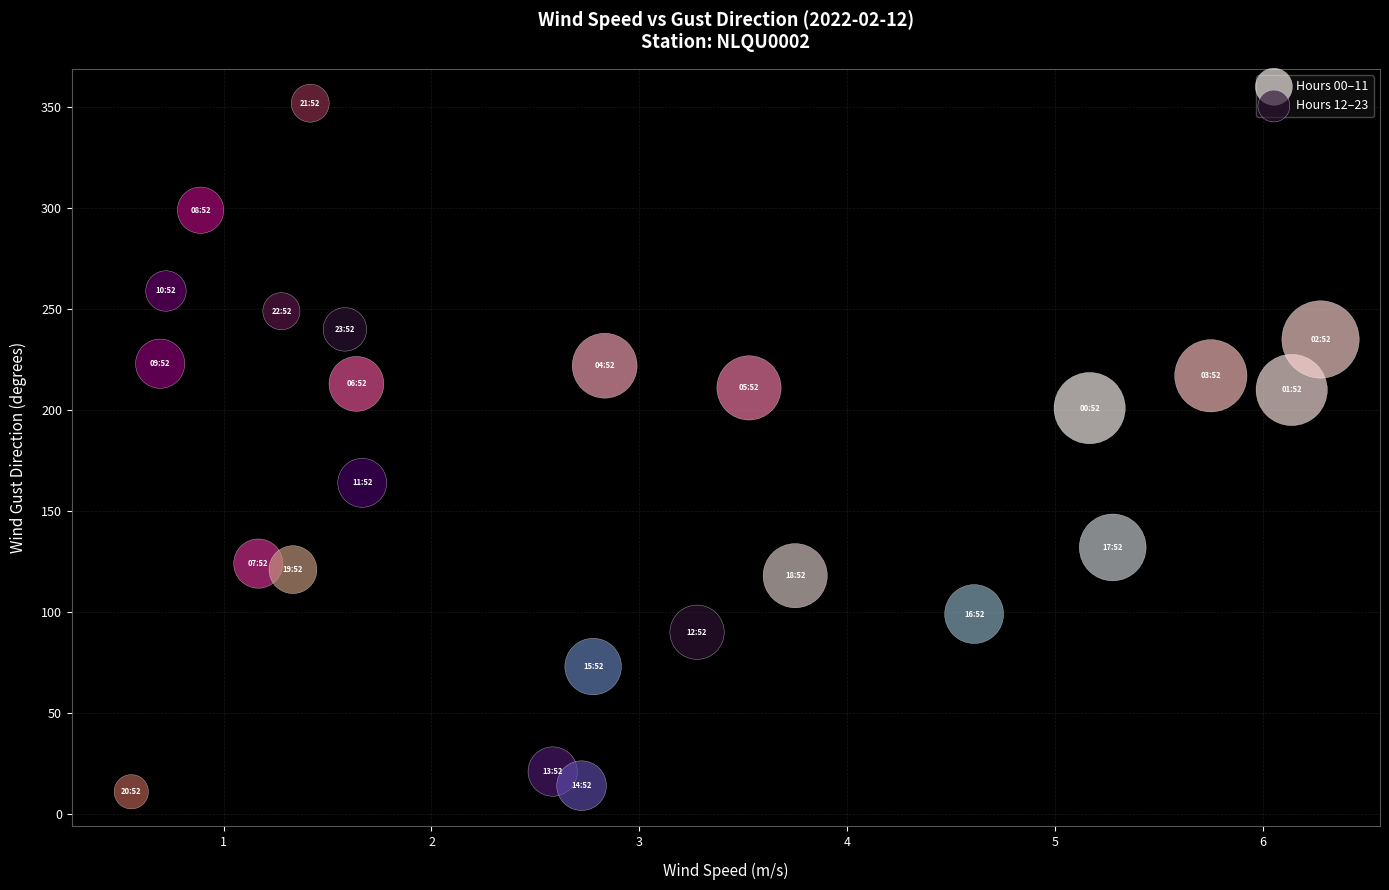

Which series contains the lowest Y value?

Hours 12–23